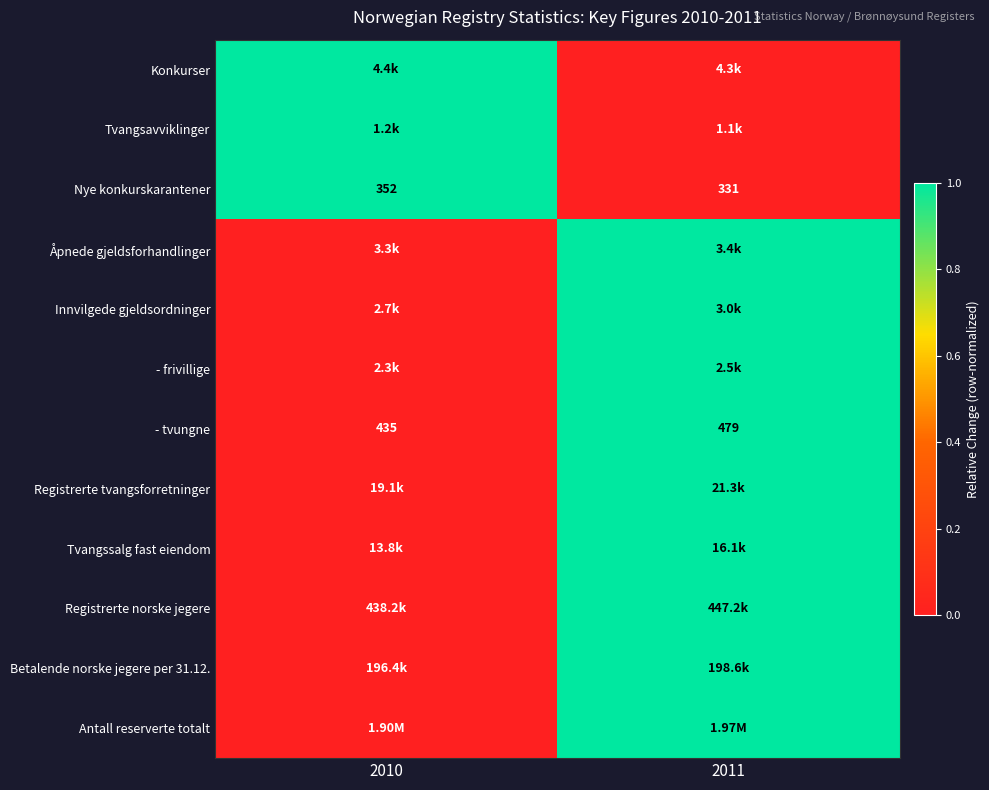

At which category is the sum across all series the highest?

2011